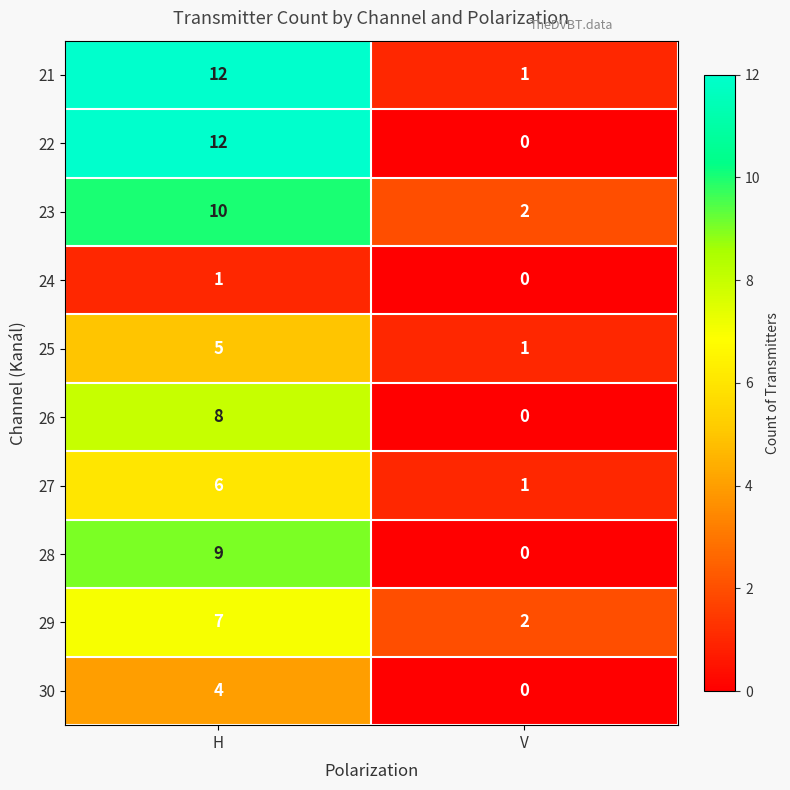

Is it true that 27 equals 6 at H?

True